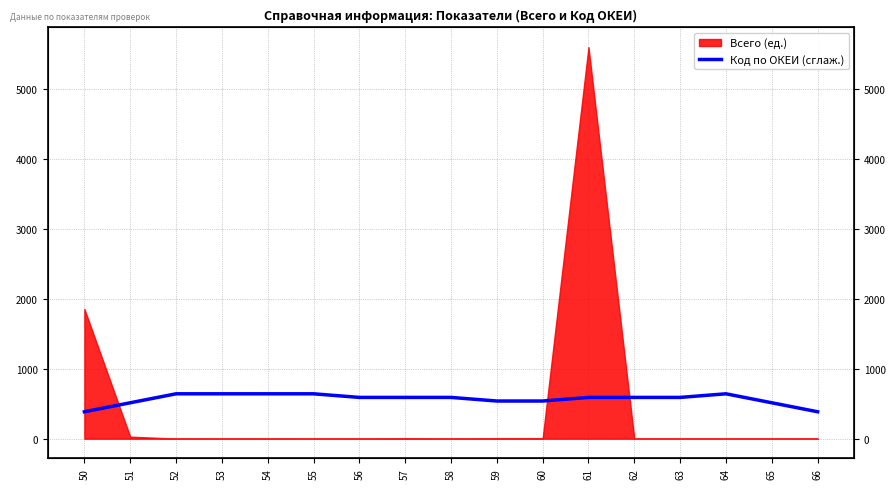

How many interior local peaks (higher than both neighbors) does the data have?

1